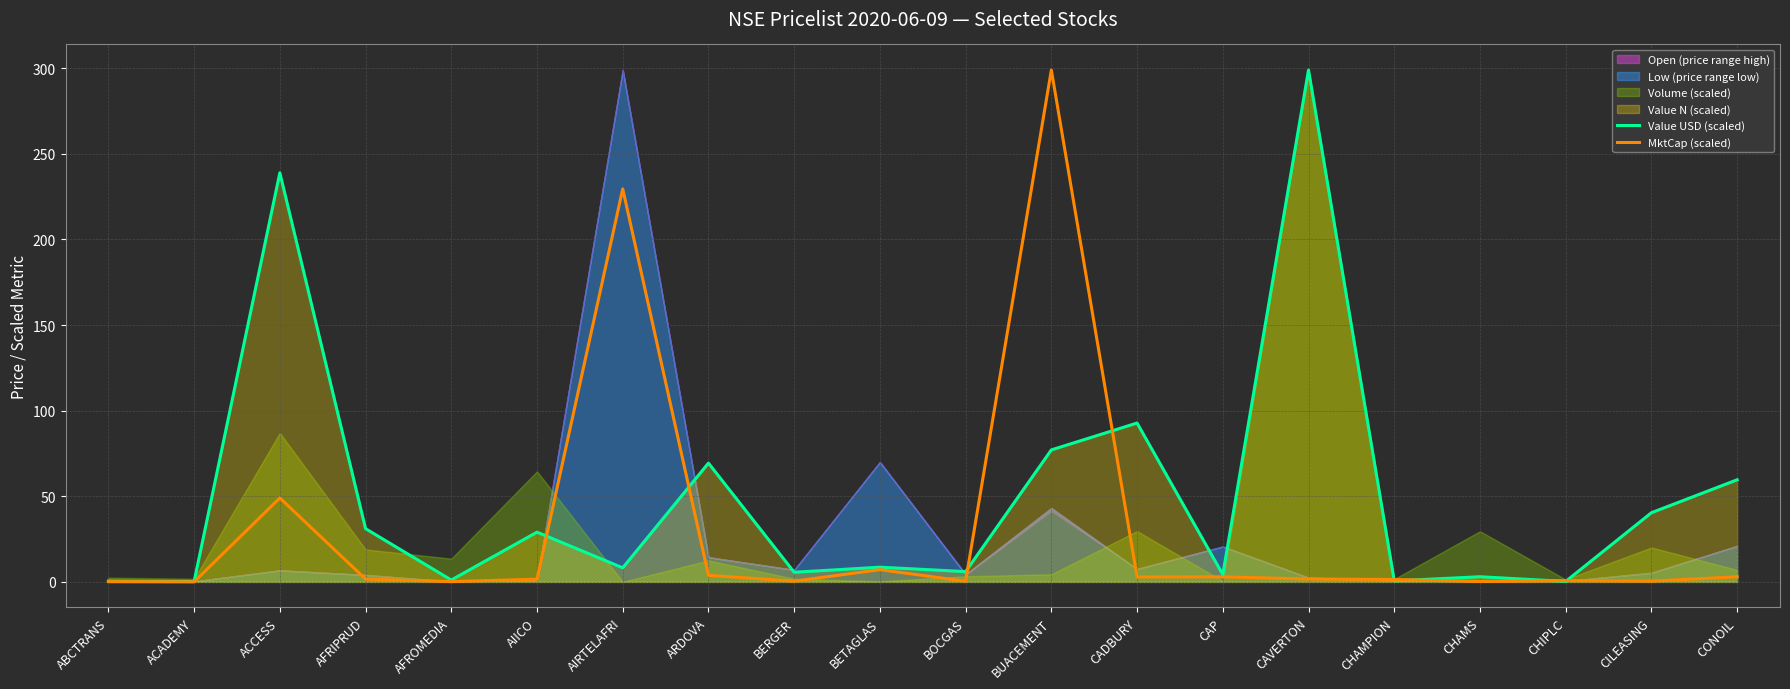

What is the average value of the Value USD (scaled) series?

48.8